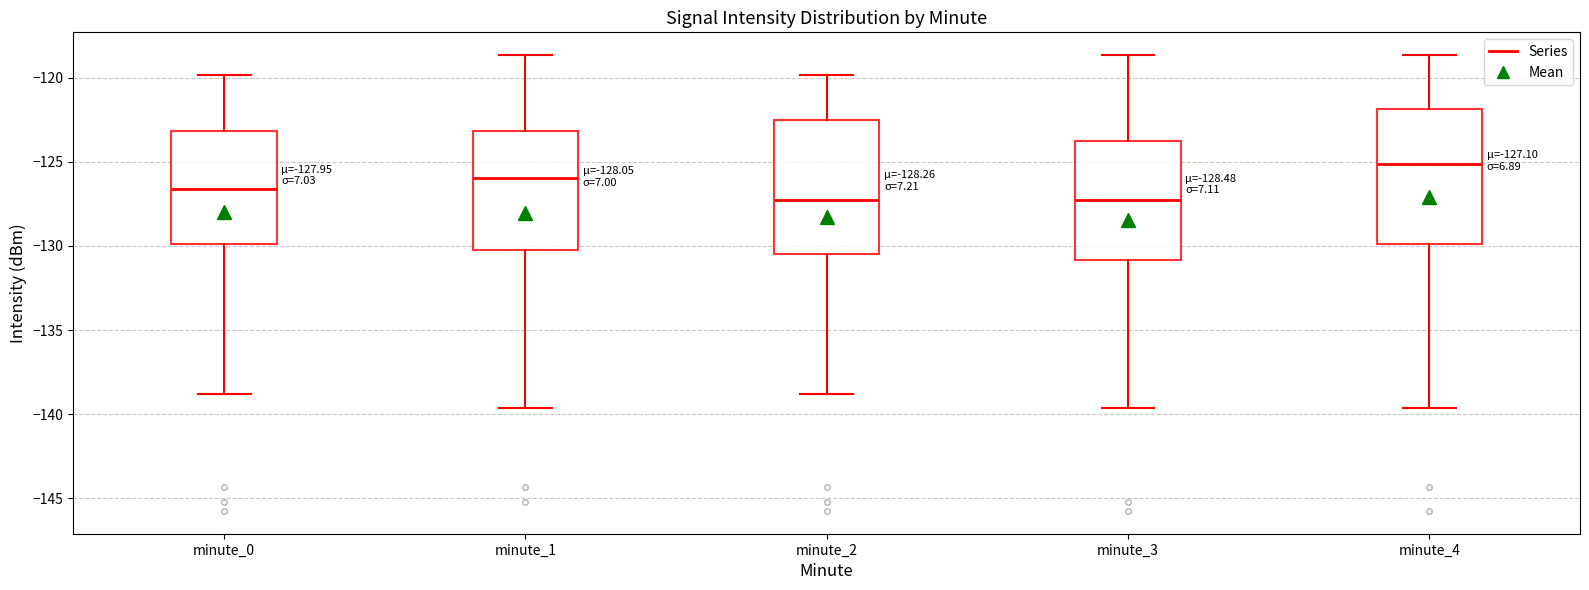

Which box has the highest median line?

minute_4